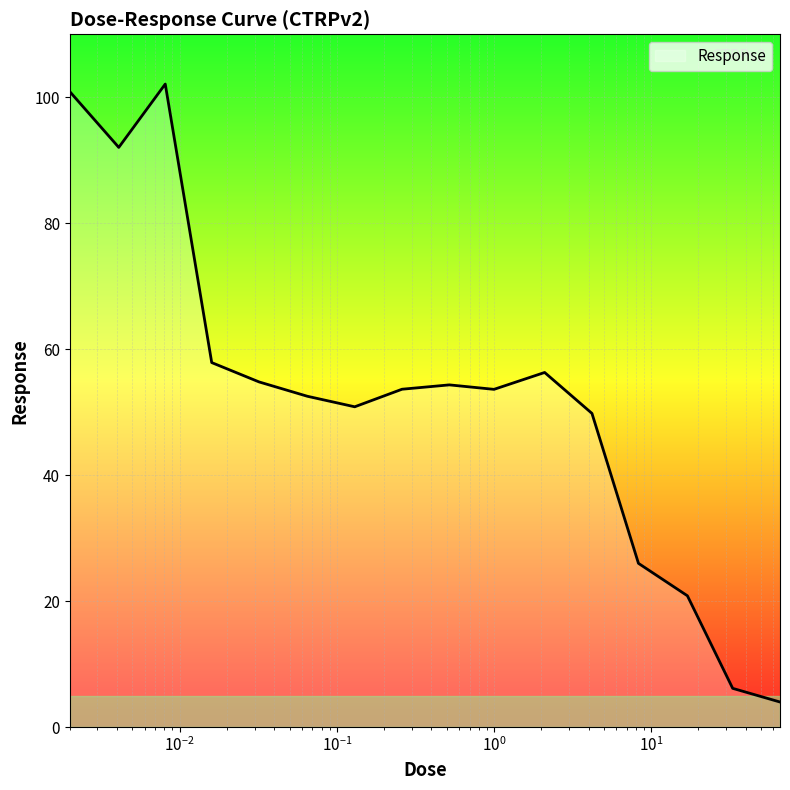

What is the minimum value shown in the chart?

4.0